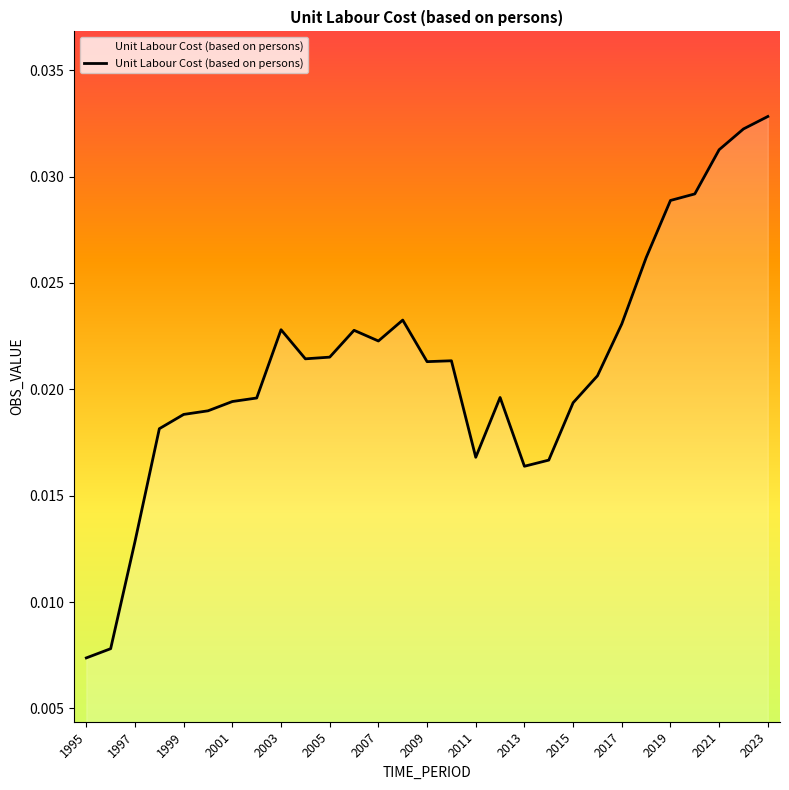

Which category has the highest value across all series?

2023